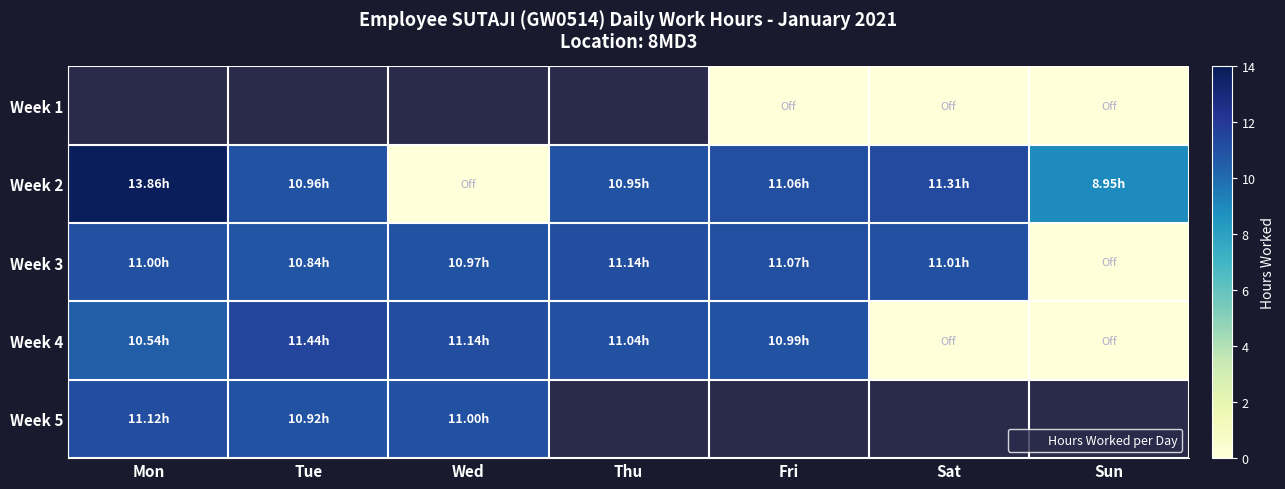

At which label does Week 3 first exceed 11?

Thu